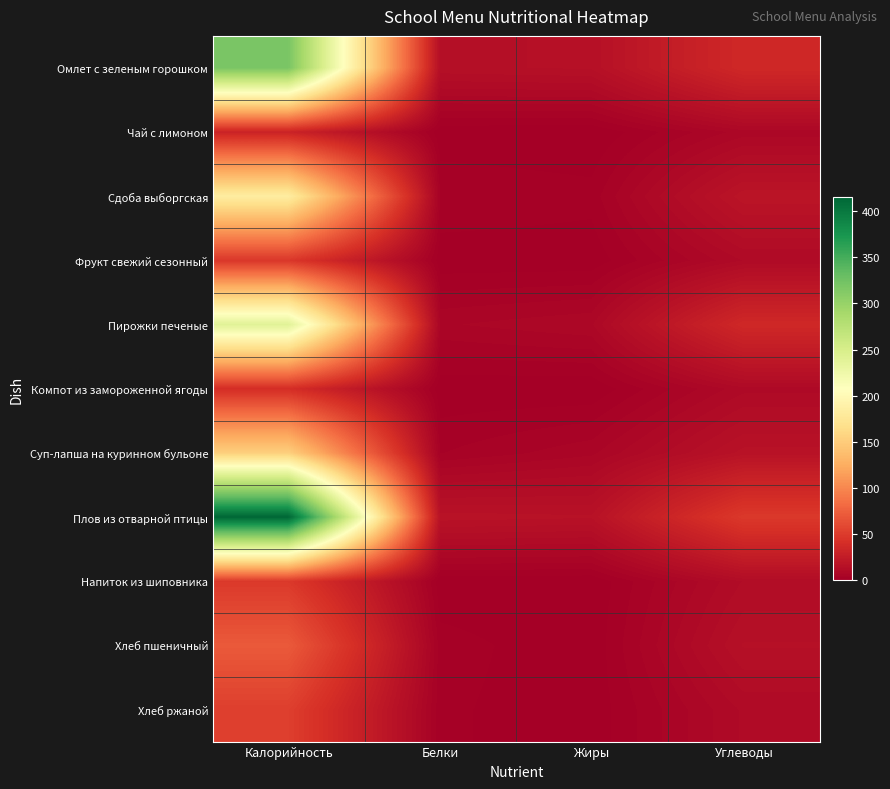

At how many categories does at least one series exceed 125?

1